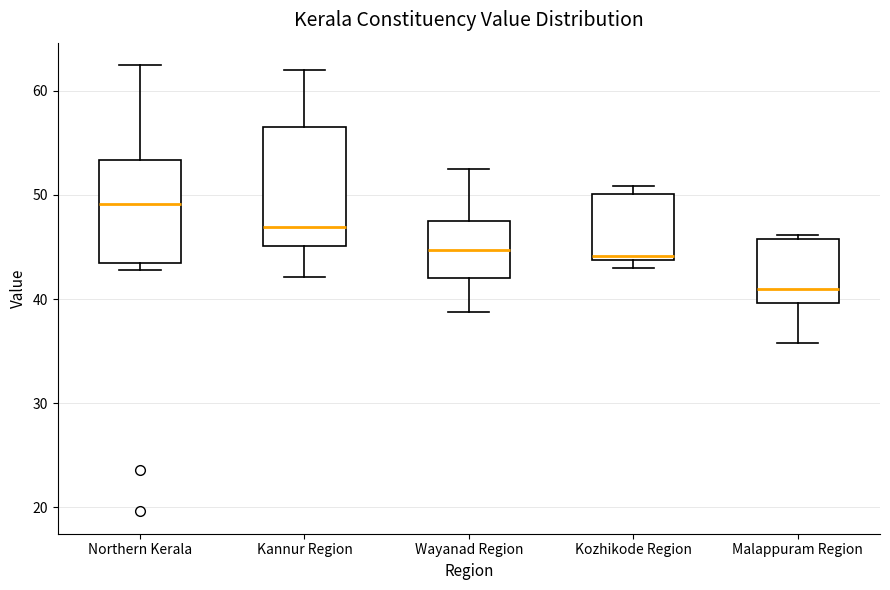

Where is the lower edge of the box for Kozhikode Region on the y-axis? The values are not printed on the chart, so give them approximately, as read against the axis.

44